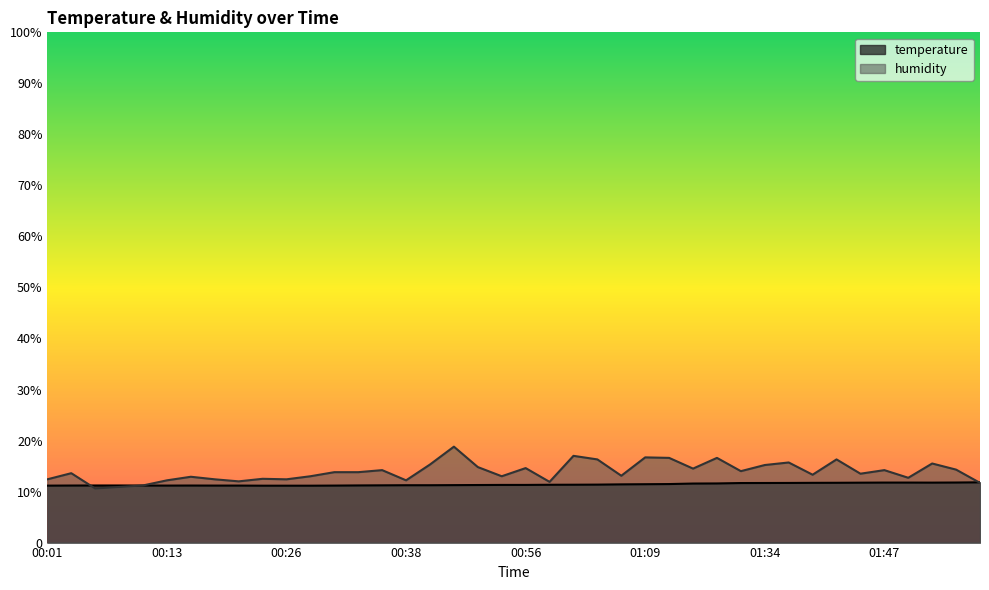

What is the approximate value of temperature at 01:23?

11.6